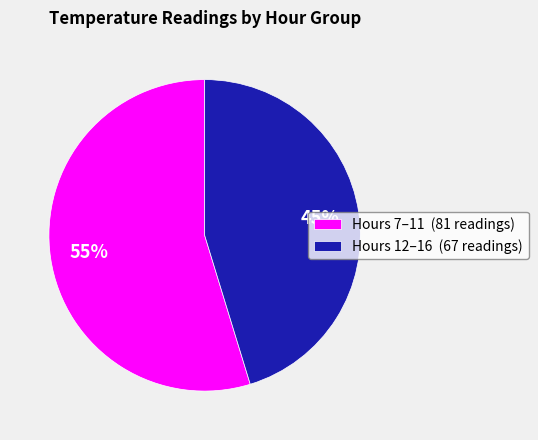

Which category accounts for the majority?

Hours 7–11 (81 readings)